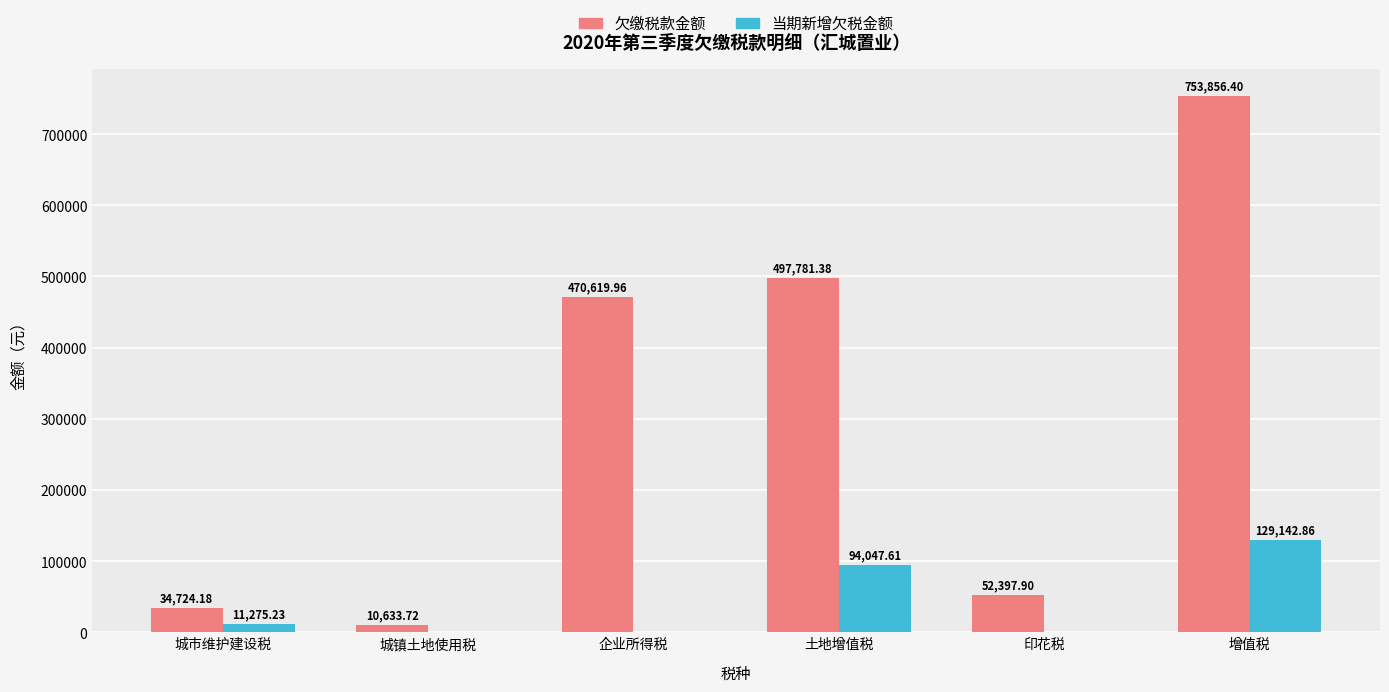

What are all the series names shown in the legend?

欠缴税款金额, 当期新增欠税金额